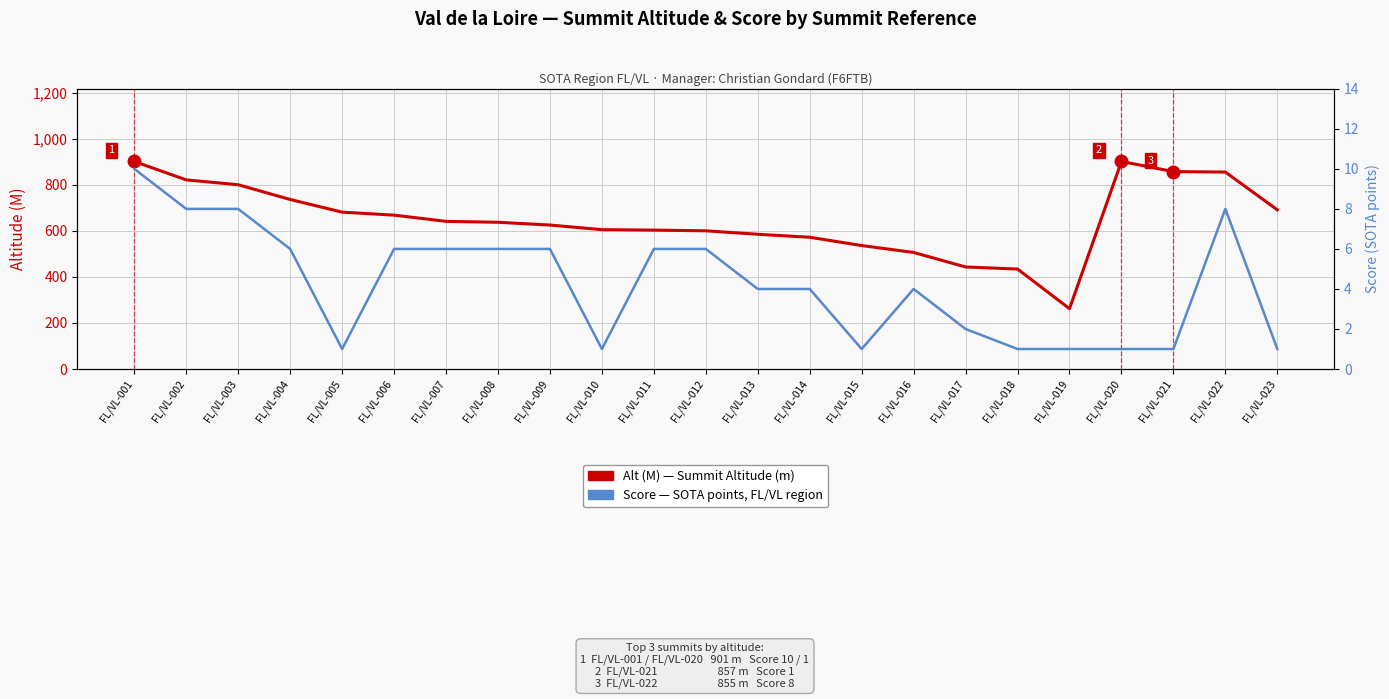

Reading left to right, transcribe all the data shown in this chart.

Alt (M) — Summit Altitude (m): FL/VL-001=901	FL/VL-002=821	FL/VL-003=800	FL/VL-004=736	FL/VL-005=681	FL/VL-006=668	FL/VL-007=641	FL/VL-008=637	FL/VL-009=625	FL/VL-010=605	FL/VL-011=603	FL/VL-012=600	FL/VL-013=585	FL/VL-014=572	FL/VL-015=536	FL/VL-016=506	FL/VL-017=443	FL/VL-018=434	FL/VL-019=262	FL/VL-020=901	FL/VL-021=857	FL/VL-022=855	FL/VL-023=691
Score (SOTA points): FL/VL-001=10	FL/VL-002=8	FL/VL-003=8	FL/VL-004=6	FL/VL-005=1	FL/VL-006=6	FL/VL-007=6	FL/VL-008=6	FL/VL-009=6	FL/VL-010=1	FL/VL-011=6	FL/VL-012=6	FL/VL-013=4	FL/VL-014=4	FL/VL-015=1	FL/VL-016=4	FL/VL-017=2	FL/VL-018=1	FL/VL-019=1	FL/VL-020=1	FL/VL-021=1	FL/VL-022=8	FL/VL-023=1